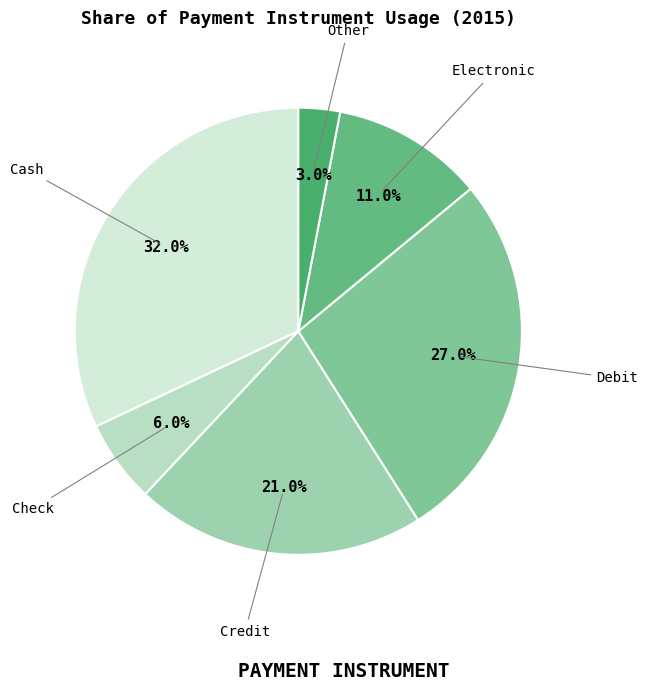

To the nearest percent, what is the average slice percentage?

17%